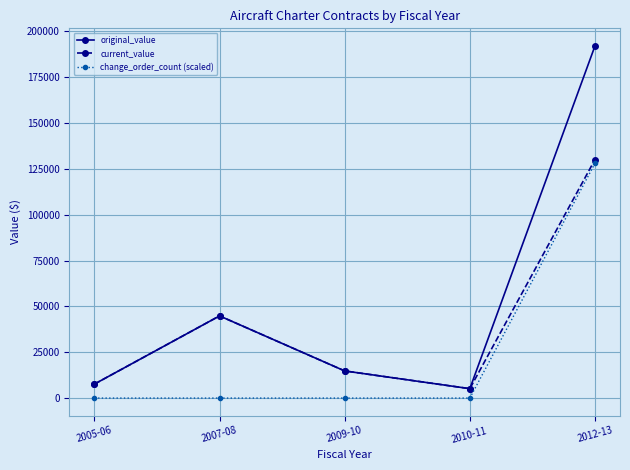

How many data points does each series have?

5